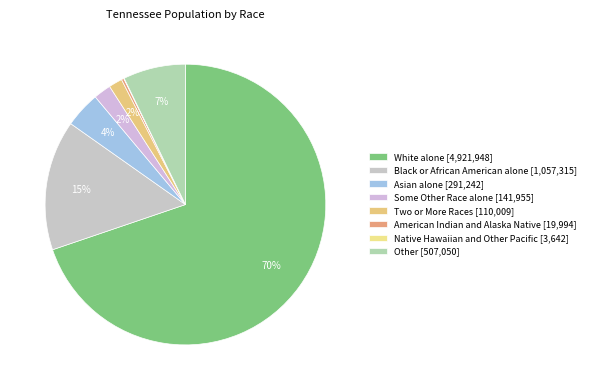

True or false: American Indian and Alaska Native accounts for 8% of the total.

False